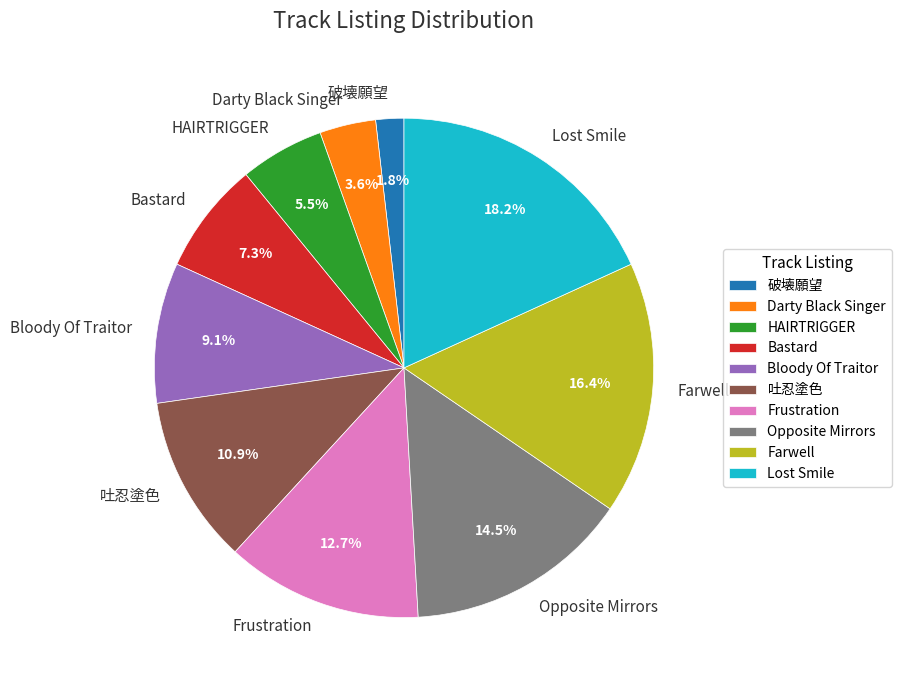

Which has a higher value, Opposite Mirrors or Bastard?

Opposite Mirrors